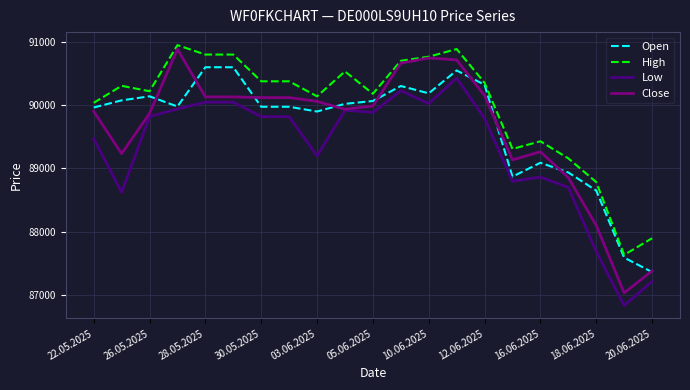

True or false: High and Low cross at least once.

False